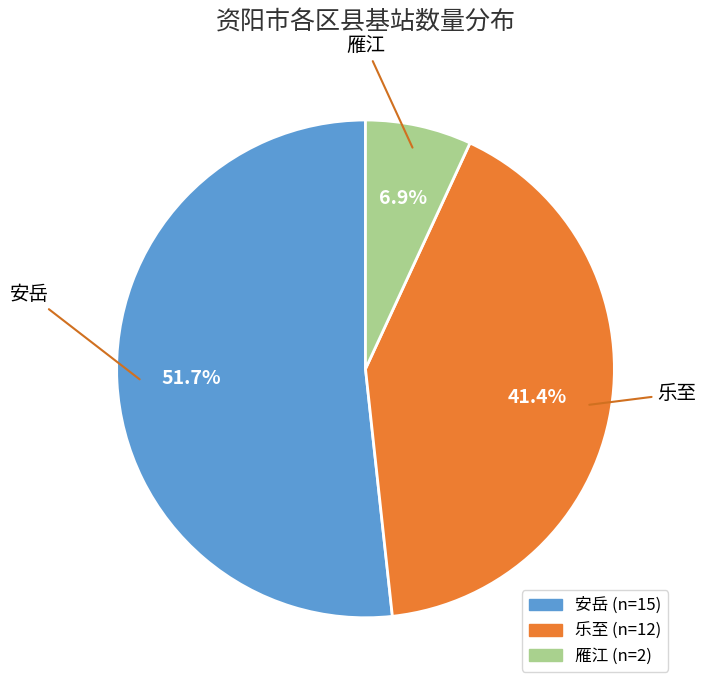

Which slice is the largest?

安岳